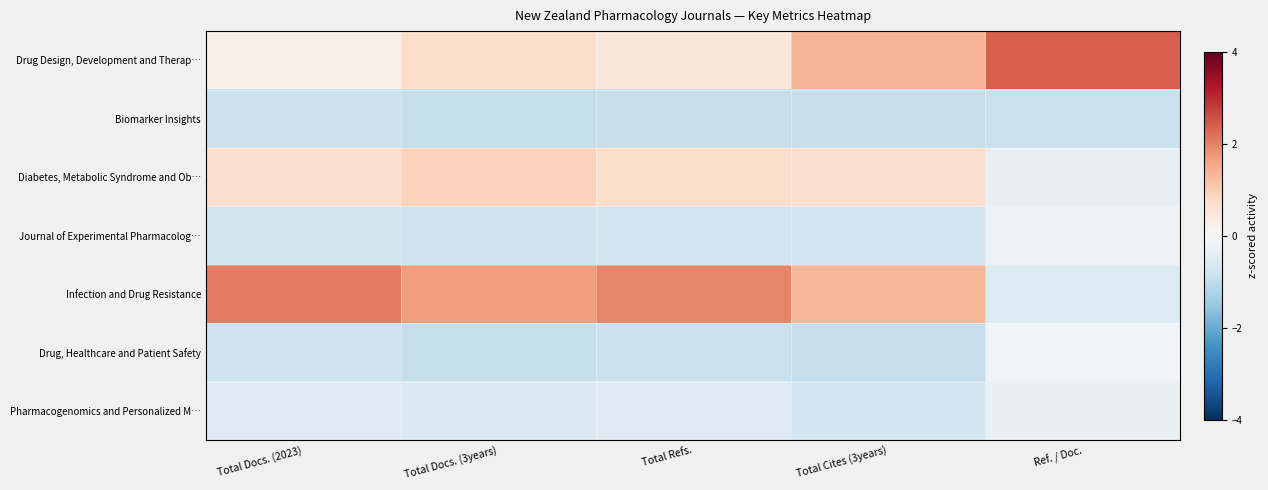

List the series in order of their peak value, highest first.

Drug Design, Development and Therap…, Infection and Drug Resistance, Diabetes, Metabolic Syndrome and Ob…, Drug, Healthcare and Patient Safety, Journal of Experimental Pharmacolog…, Pharmacogenomics and Personalized M…, Biomarker Insights